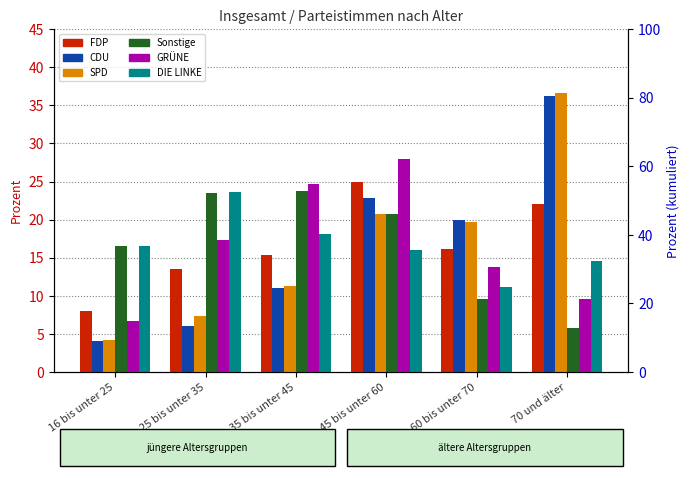

What is the difference between the maximum and minimum values in the Sonstige series?

18.0